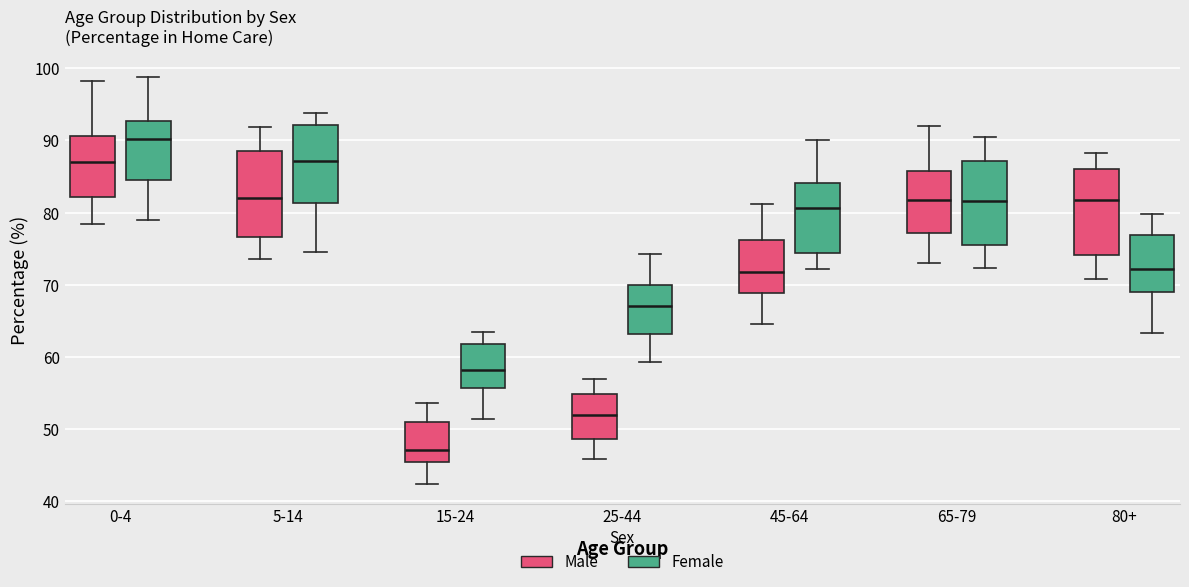

Reading left to right, transcribe this box plot: for each box, give where its median line is, the range the box spans, and where its two whiskers end, as read against the y-axis. The values are not printed on the chart, so give them approximately, as read against the axis.

0-4 (Male): median 87, box 82 to 91, whiskers 78 to 98
0-4 (Female): median 90, box 85 to 93, whiskers 79 to 99
5-14 (Male): median 82, box 77 to 89, whiskers 74 to 92
5-14 (Female): median 87, box 81 to 92, whiskers 74 to 94
15-24 (Male): median 47, box 45 to 51, whiskers 42 to 54
15-24 (Female): median 58, box 56 to 62, whiskers 51 to 63
25-44 (Male): median 52, box 49 to 55, whiskers 46 to 57
25-44 (Female): median 67, box 63 to 70, whiskers 59 to 74
45-64 (Male): median 72, box 69 to 76, whiskers 65 to 81
45-64 (Female): median 81, box 74 to 84, whiskers 72 to 90
65-79 (Male): median 82, box 77 to 86, whiskers 73 to 92
65-79 (Female): median 82, box 75 to 87, whiskers 72 to 90
80+ (Male): median 82, box 74 to 86, whiskers 71 to 88
80+ (Female): median 72, box 69 to 77, whiskers 63 to 80